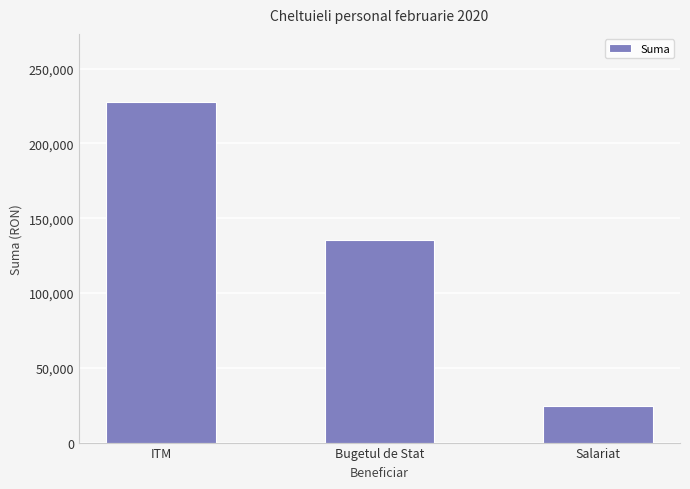

Does the chart contain stacked bars?

No